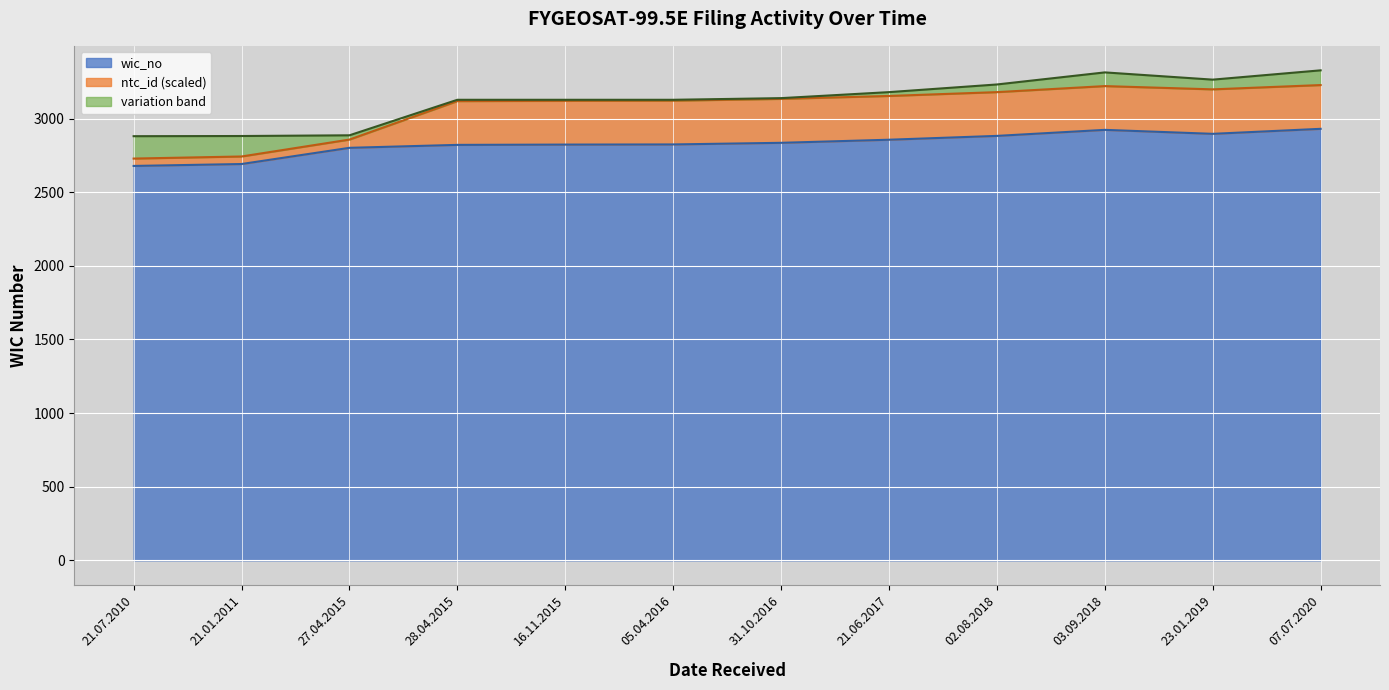

Reading left to right, what are all the values shown in this chart?

21.07.2010=2678	21.01.2011=2691	27.04.2015=2801	28.04.2015=2821	16.11.2015=2823	05.04.2016=2824	31.10.2016=2835	21.06.2017=2856	02.08.2018=2882	03.09.2018=2923	23.01.2019=2896	07.07.2020=2930